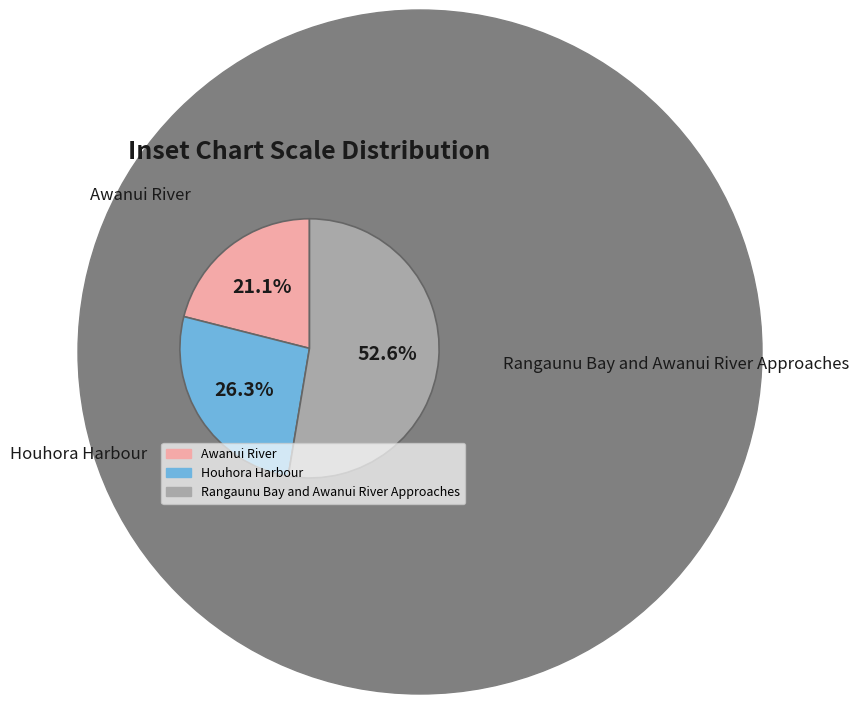

Is it true that Awanui River is 12% of the pie?

False